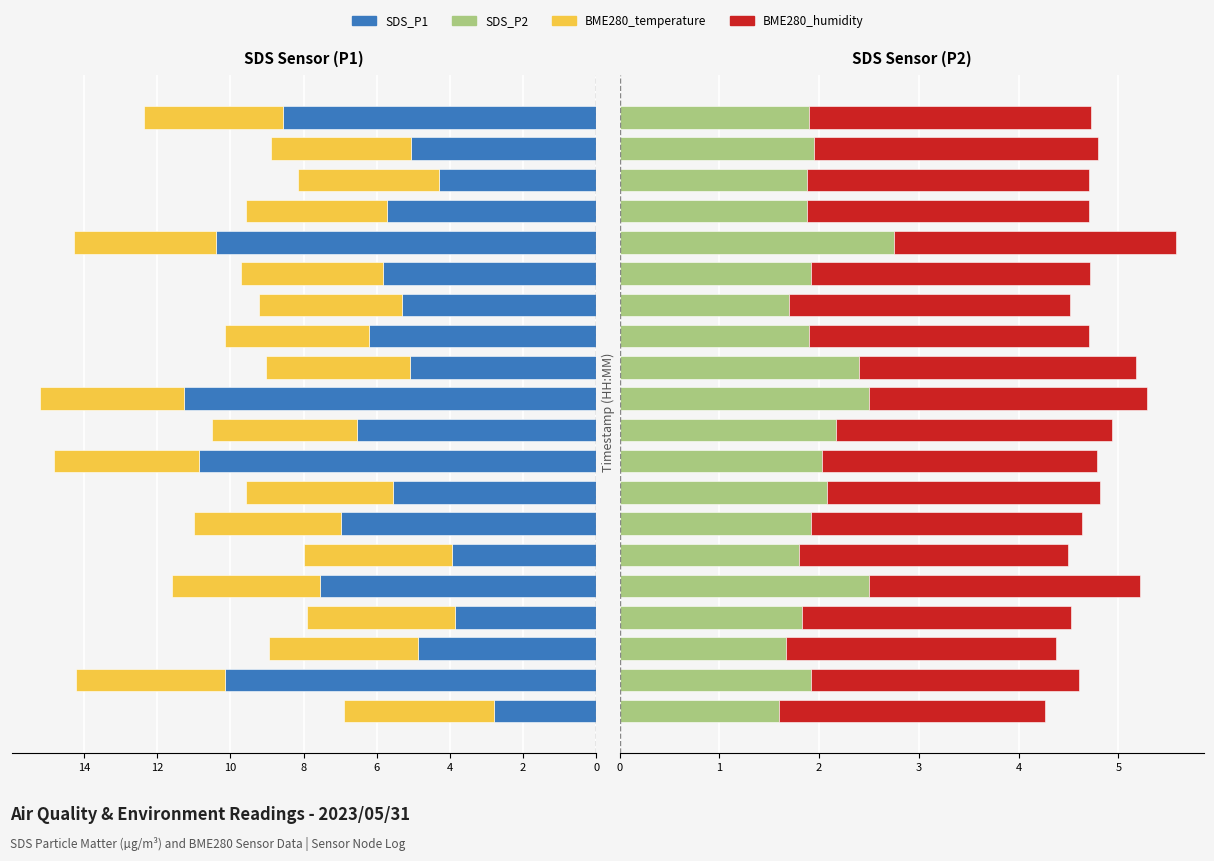

What value does the SDS_P1 series have at 2?

10.2